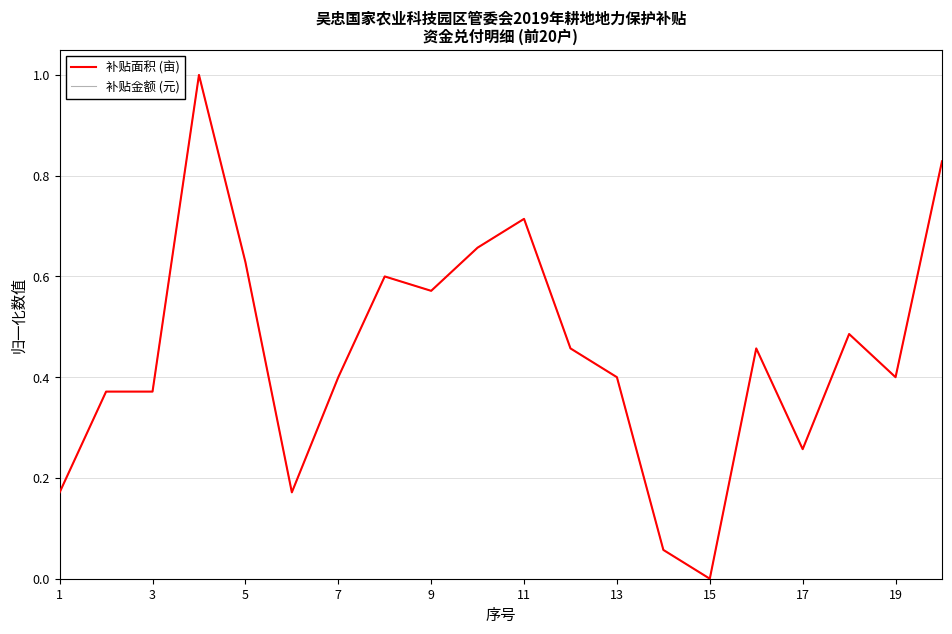

At how many categories does at least one series exceed 0?

19